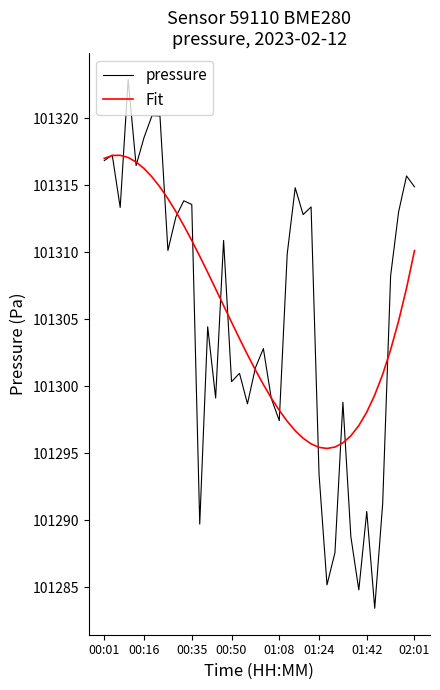

Which series has the largest range (max minus min)?

pressure